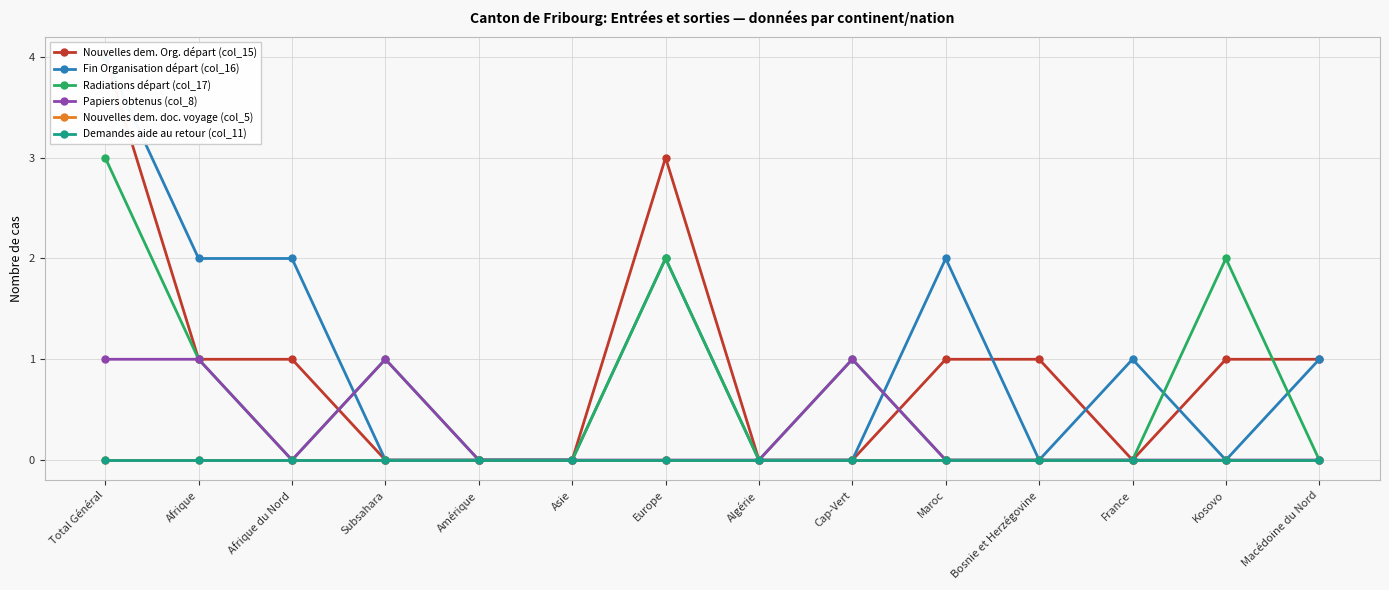

How many values in the Fin Organisation départ (col_16) series are below 1?

7